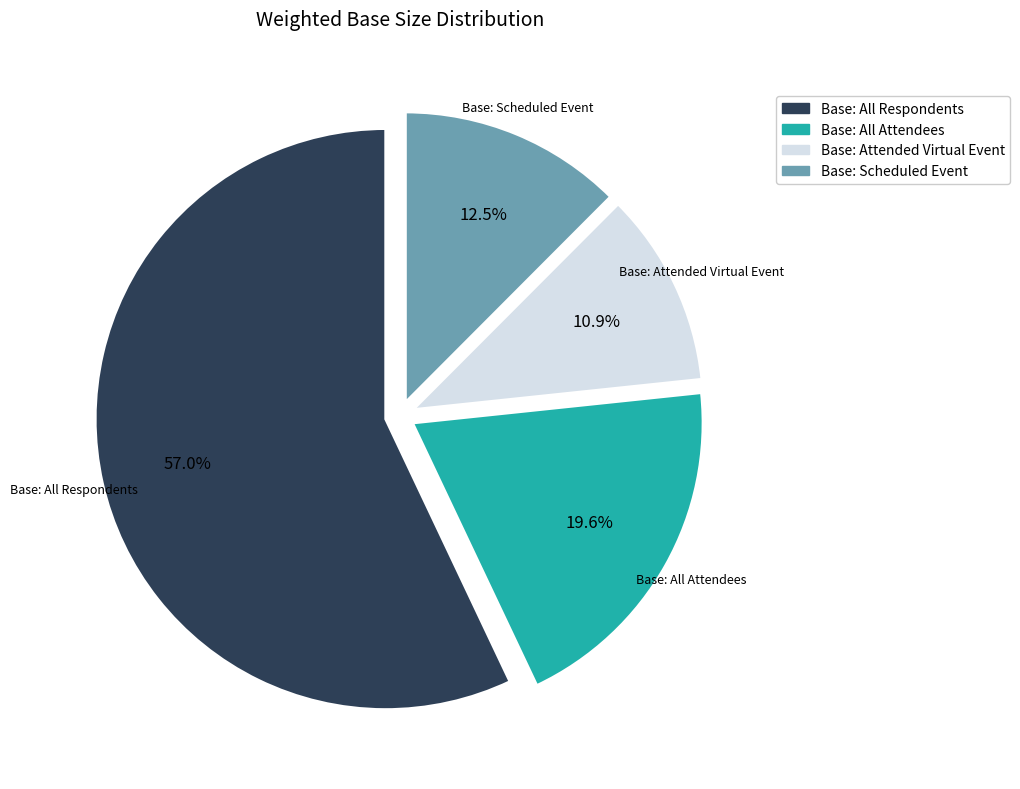

Which slice represents more than half of the pie?

Base: All Respondents